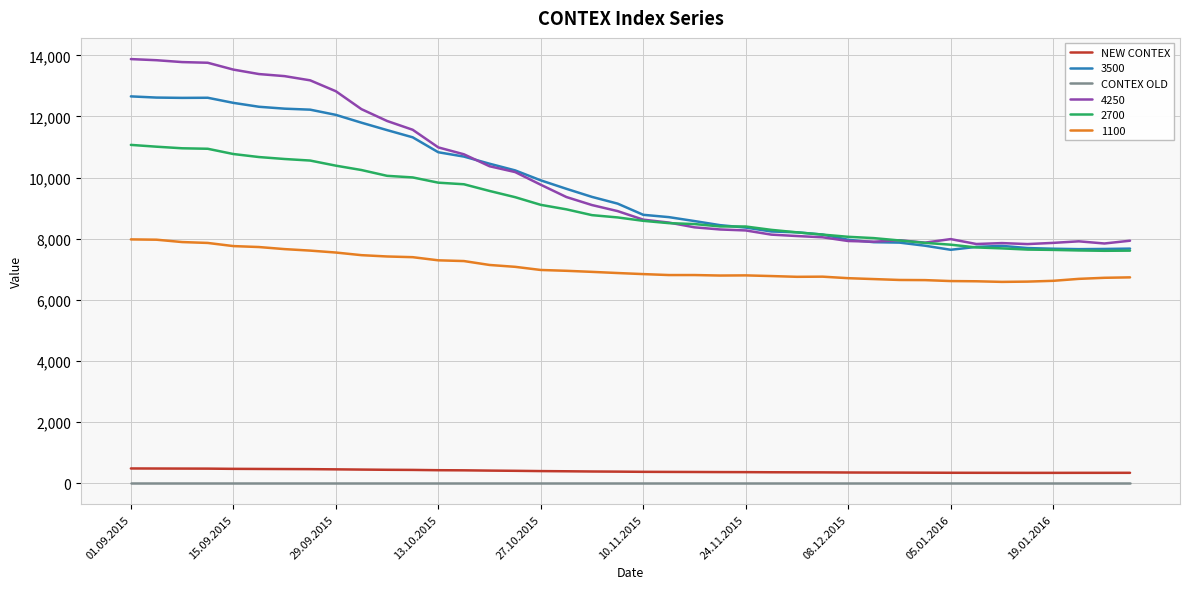

What is the highest value of the 1100 series?

7976.0